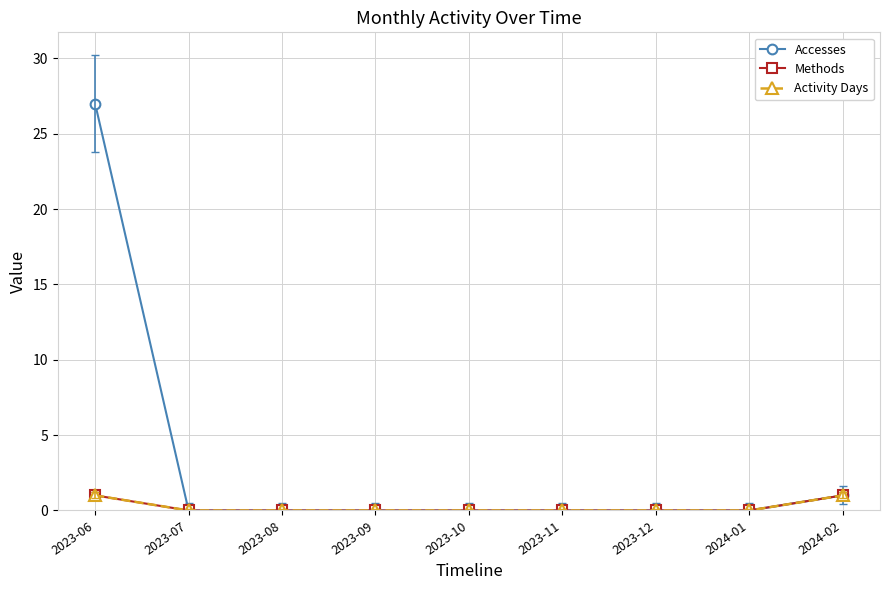

What is the maximum value shown in the chart?

27